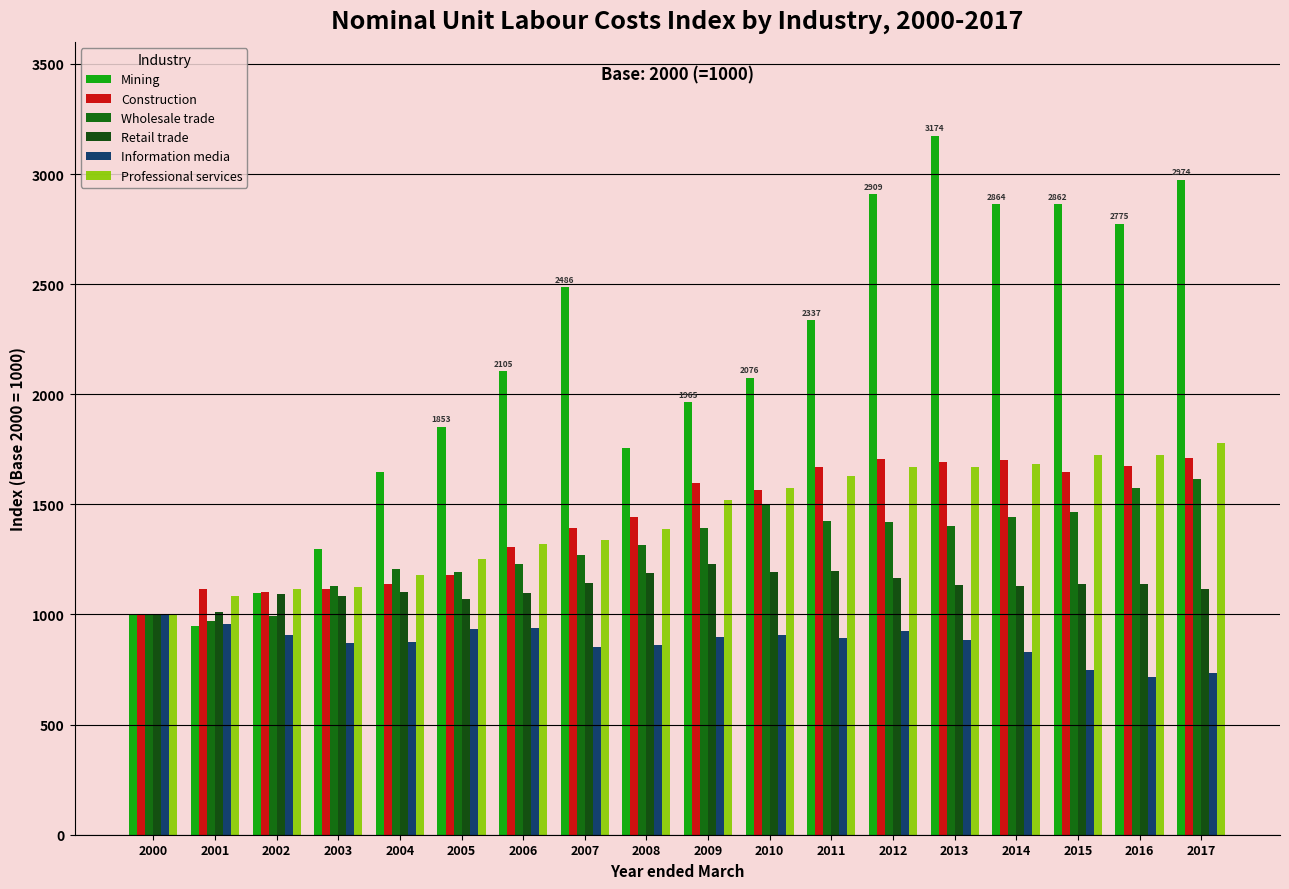

List the labels in order of Construction value, smallest first.

2000, 2002, 2003, 2001, 2004, 2005, 2006, 2007, 2008, 2010, 2009, 2015, 2011, 2016, 2013, 2014, 2012, 2017